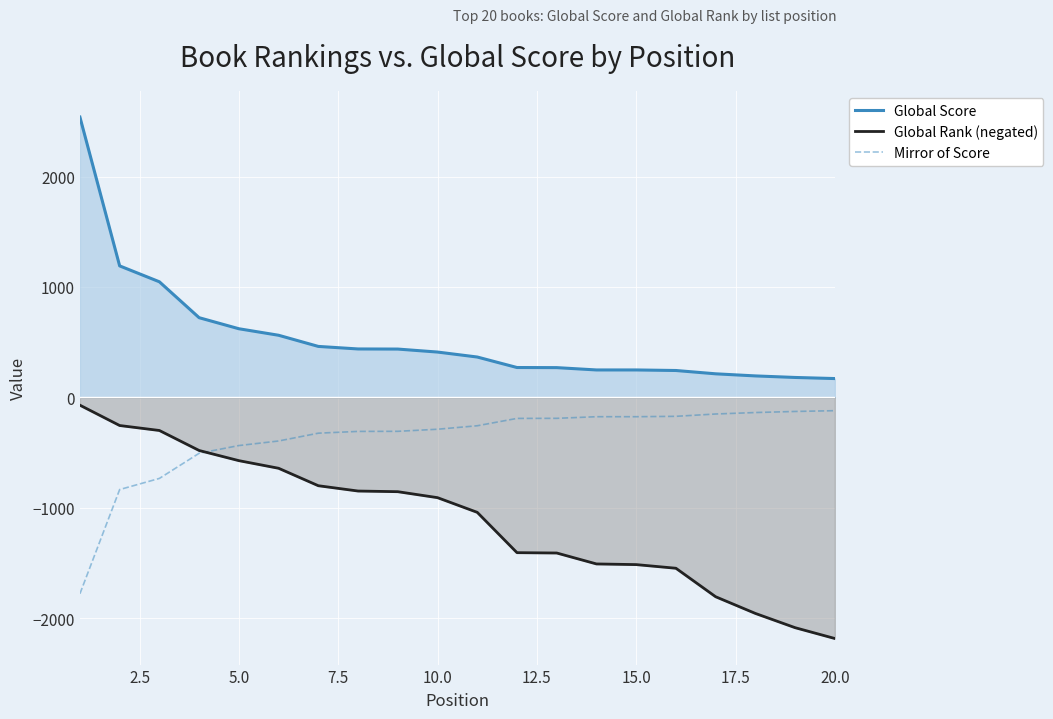

List the series in order of their overall mean, lowest first.

Global Rank (negated), Mirror of Score, Global Score